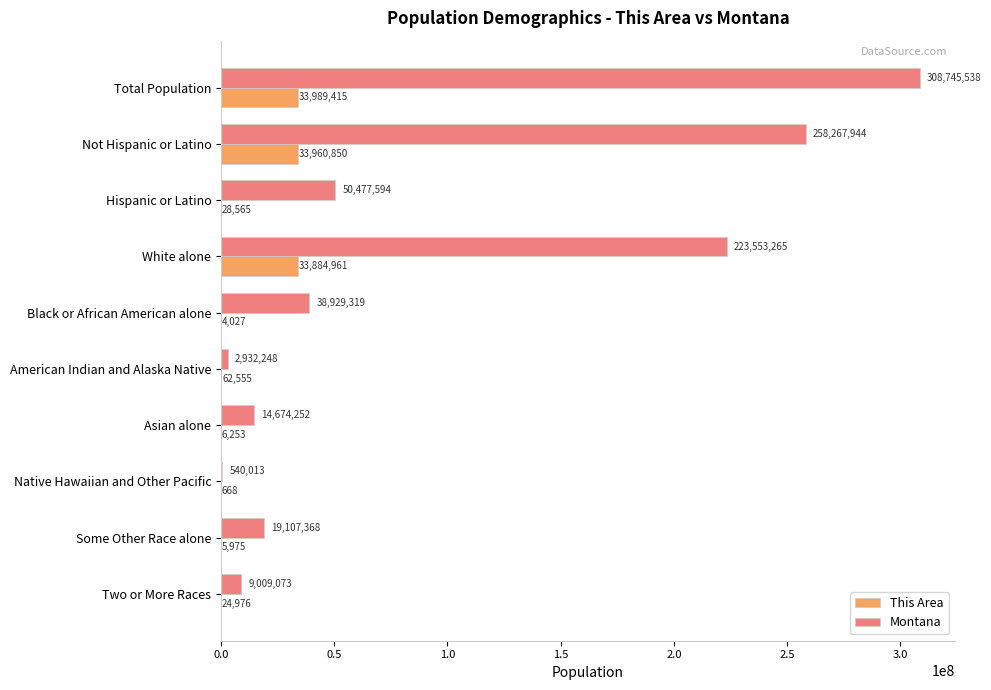

How many series are shown in this chart?

2